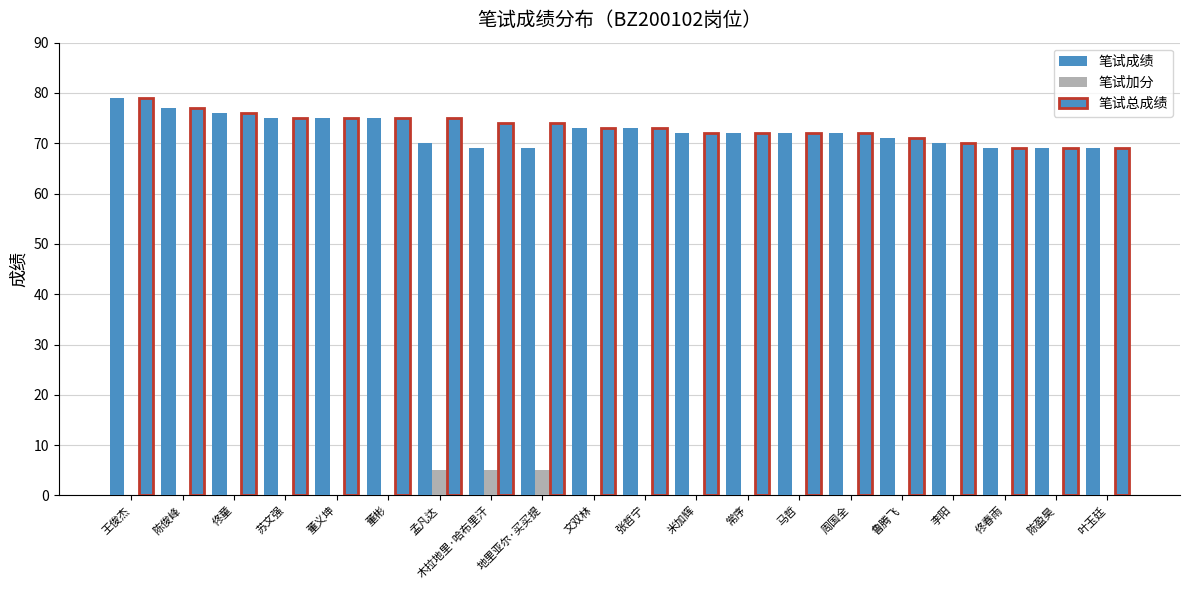

Count the 笔试成绩 values in the range 70 to 75.

12